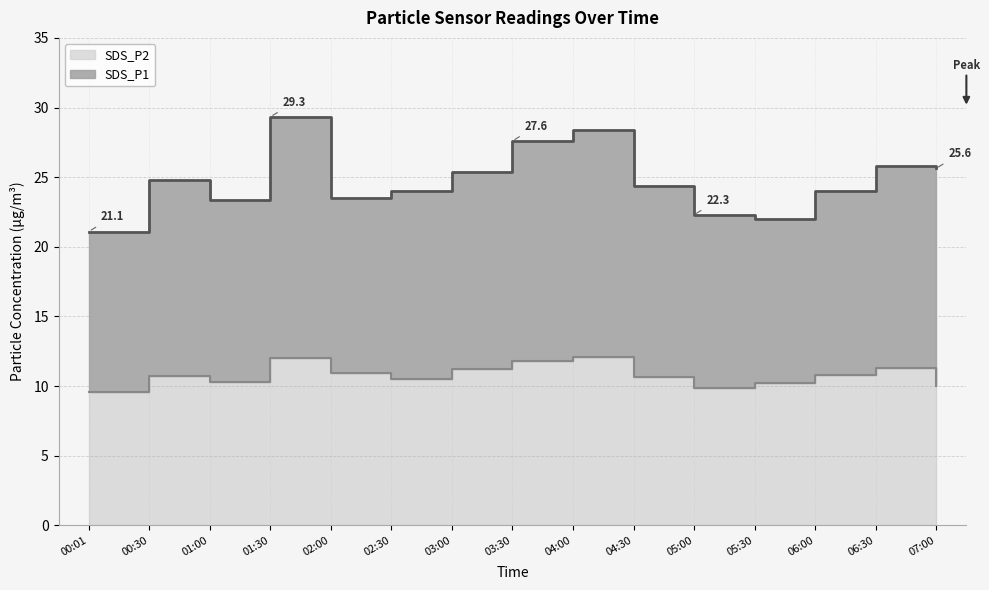

List the labels in order of value, smallest first.

00:01, 05:00, 07:00, 05:30, 01:00, 02:30, 04:30, 00:30, 06:00, 02:00, 03:00, 06:30, 03:30, 01:30, 04:00